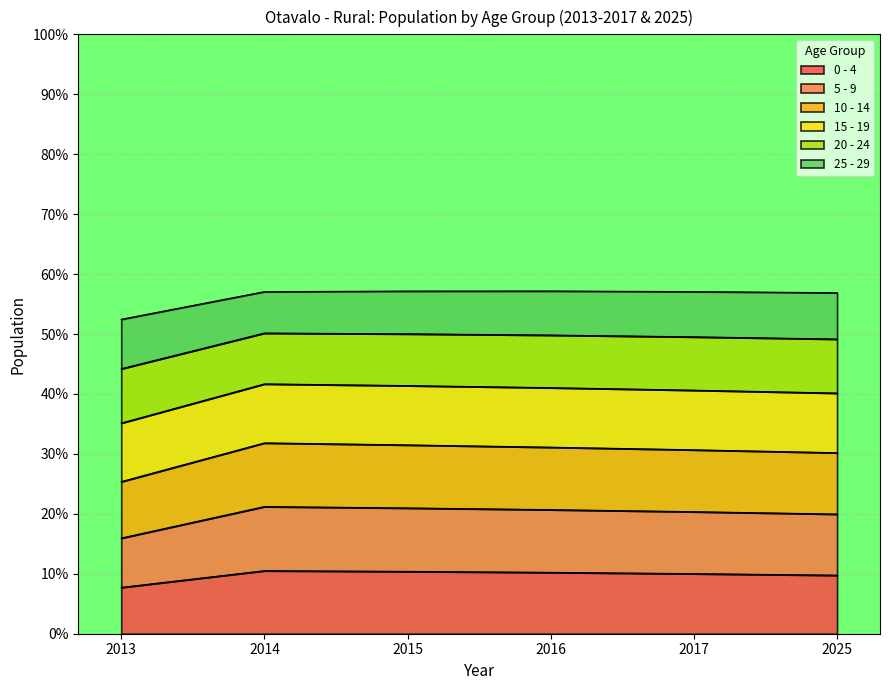

At which label does 0 - 4 reach its minimum?

2013